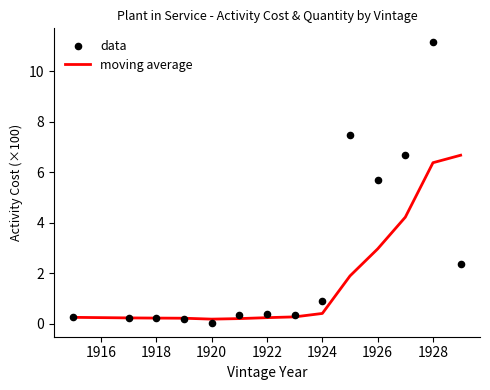

Which series reaches the minimum Y coordinate?

data